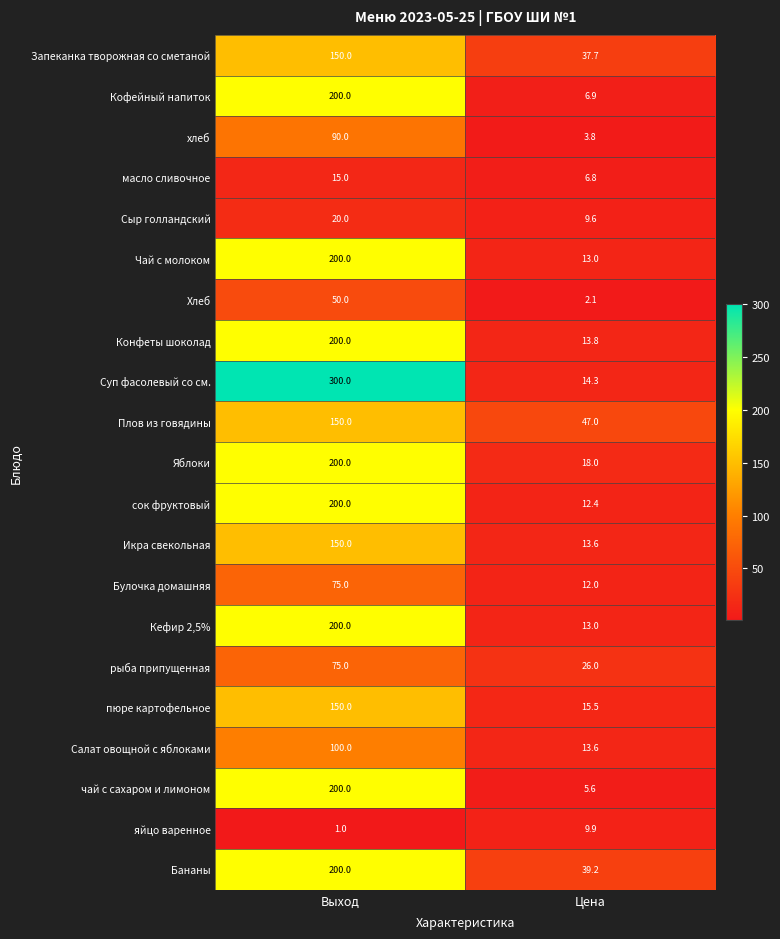

What is the total value across all series at Выход?

2926.0